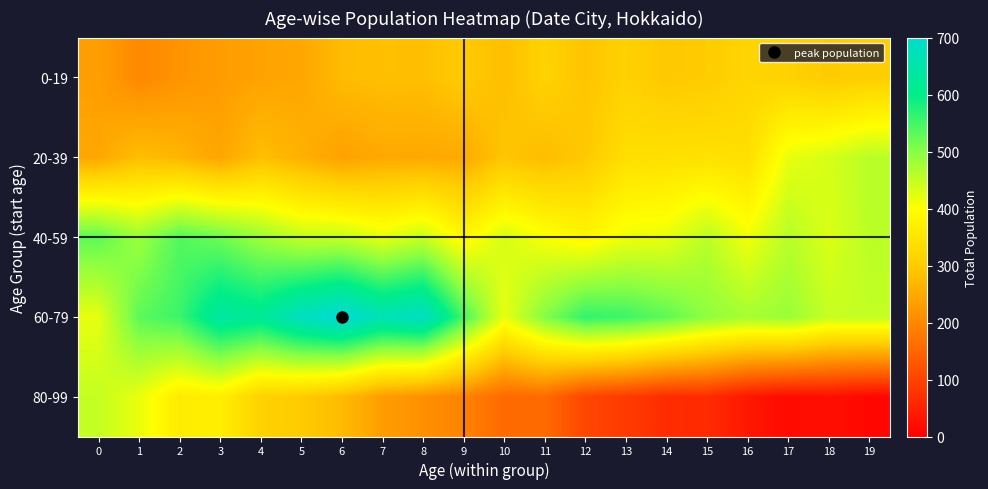

Which has a higher value, 0 or 11?

11